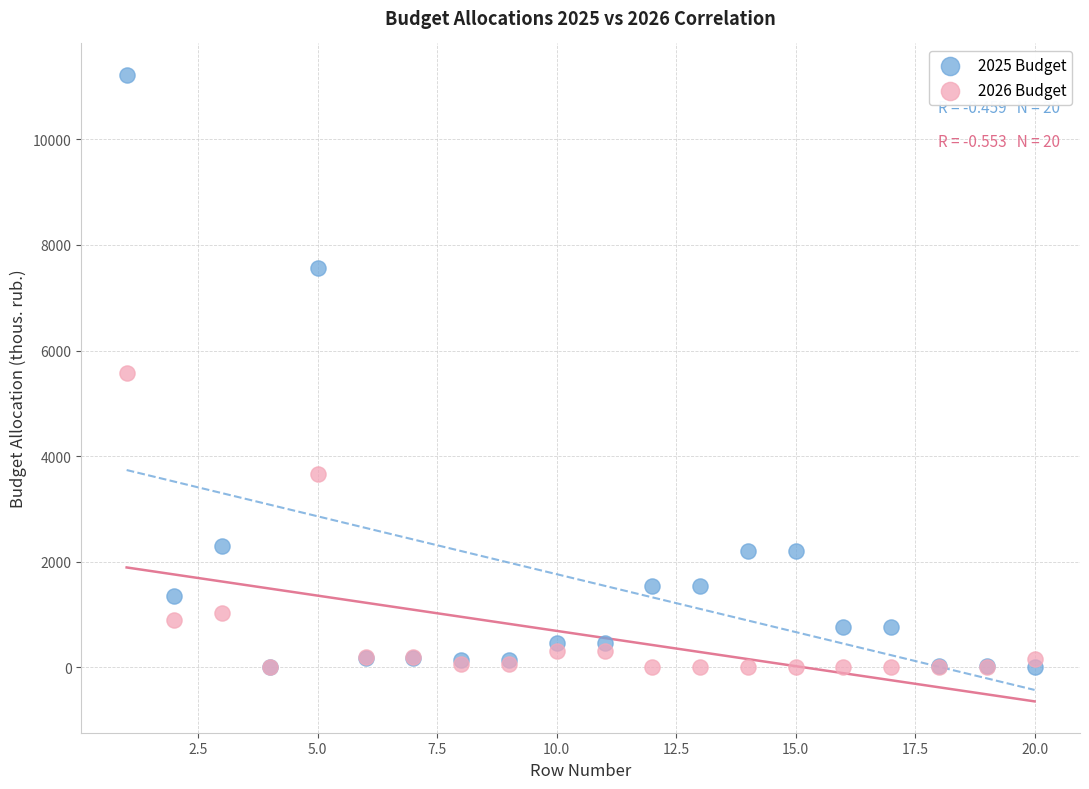

What is the X range (max minus min) for the scatter plot?

19.0